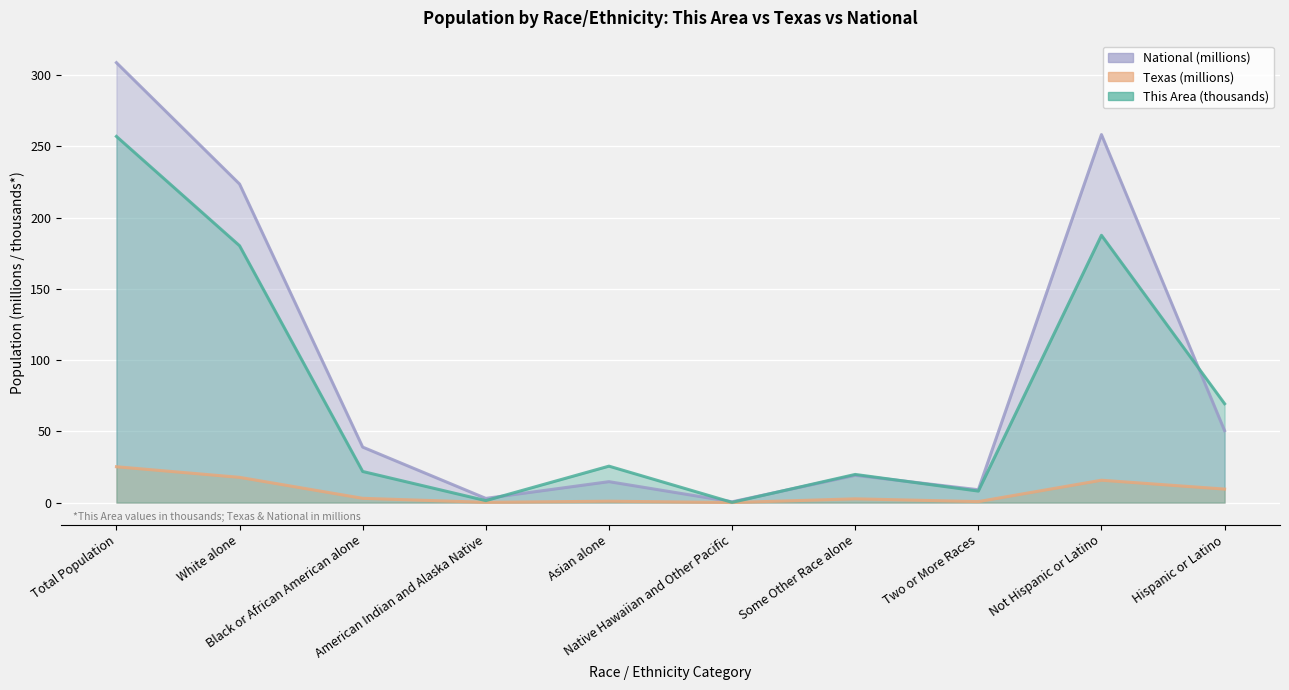

Reading left to right, extract all data points from this chart.

This Area: 257.0	180.3	21.8	1.4	25.6	0.2	19.7	8.1	187.6	69.4
Texas: 25.1	17.7	3.0	0.2	1.0	0.0	2.6	0.7	15.7	9.5
National: 308.7	223.6	38.9	2.9	14.7	0.5	19.1	9.0	258.3	50.5